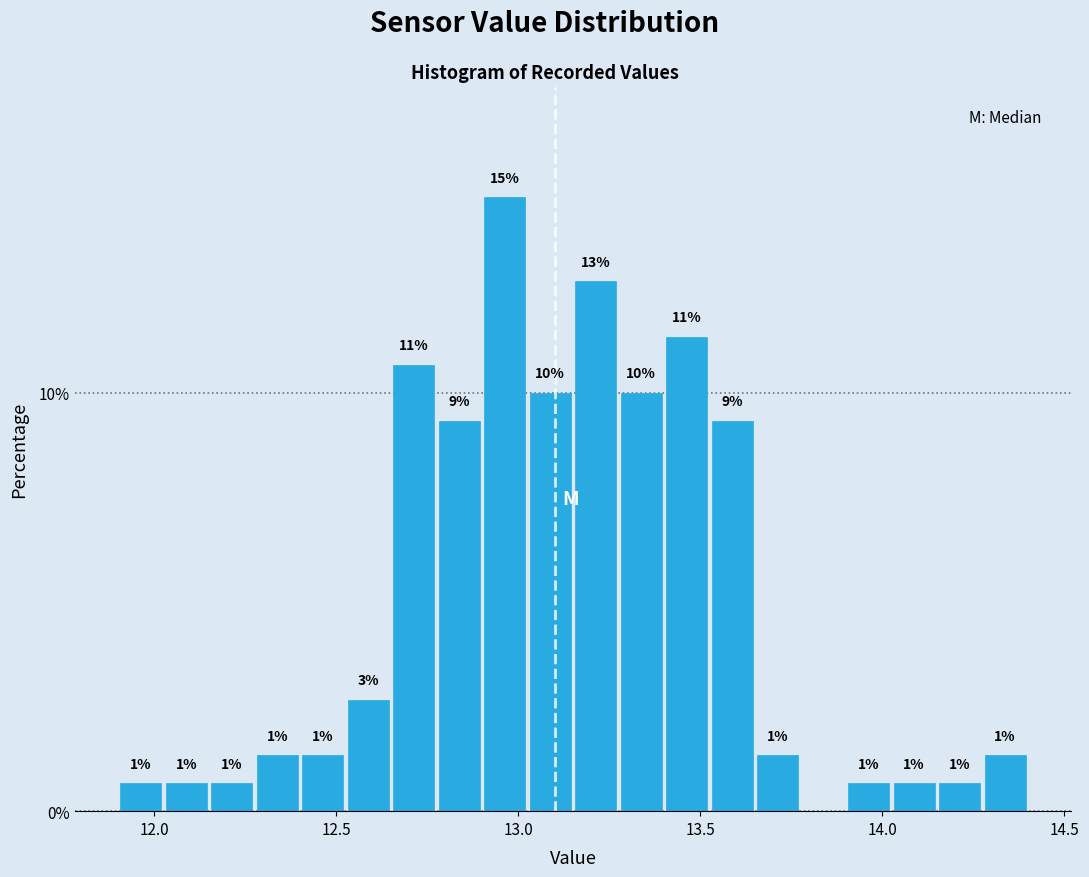

Read against the x-axis, roughly where is the centre of the tallest bar?

12.95